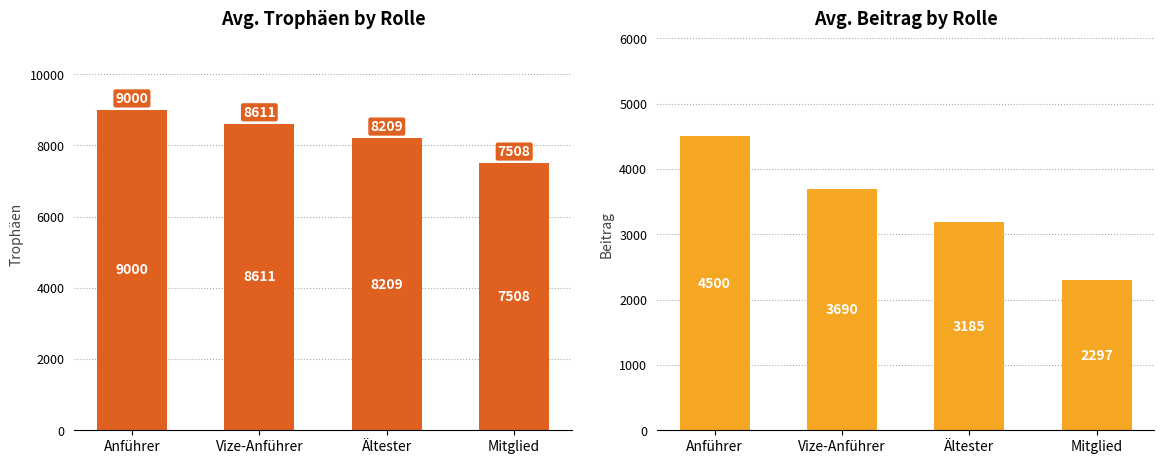

What are all the series names shown in the legend?

Trophäen, Beitrag